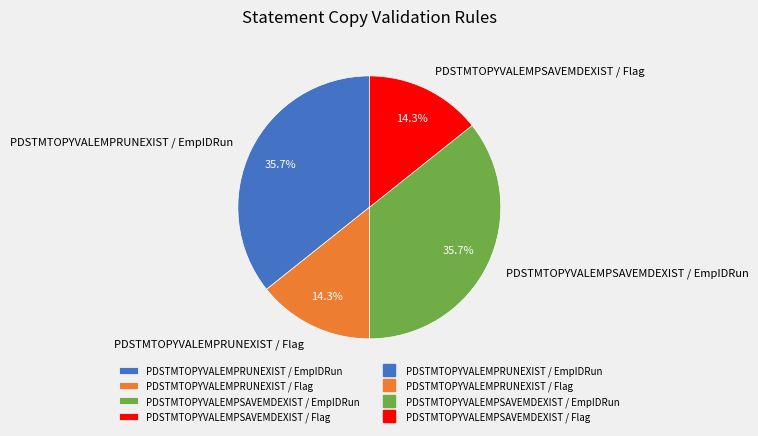

To the nearest percent, what is the average slice percentage?

25%